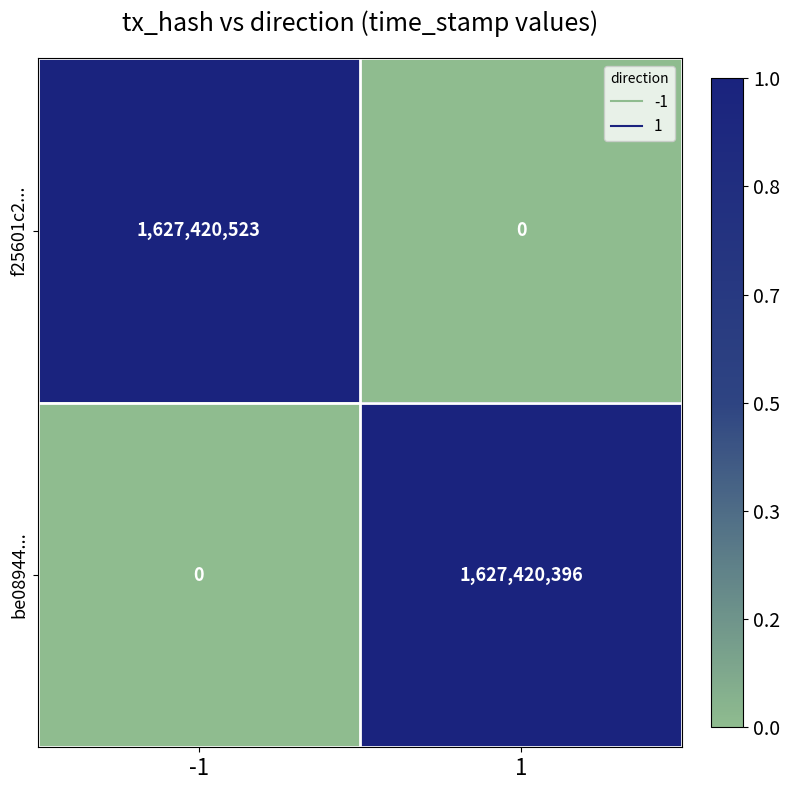

The value of f25601c2... at 1 is 0. True or false?

True